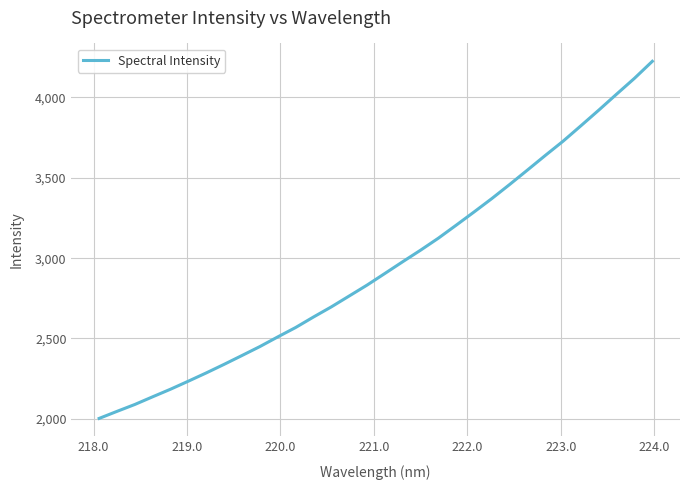

How many lines are shown in the chart?

1